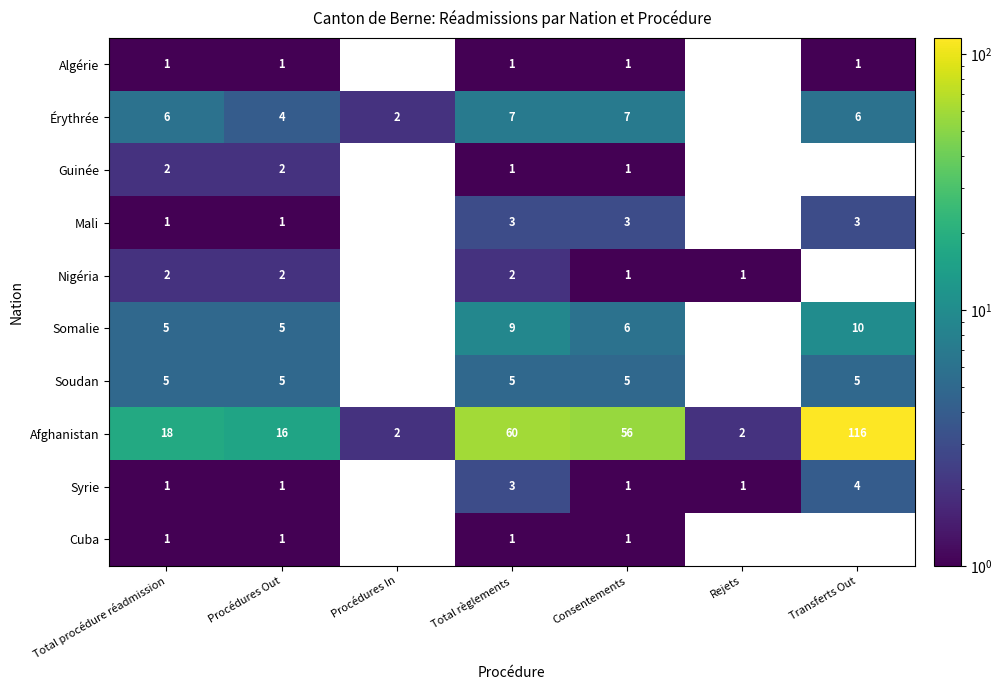

What is the spread (max minus min) of values at Consentements?

55